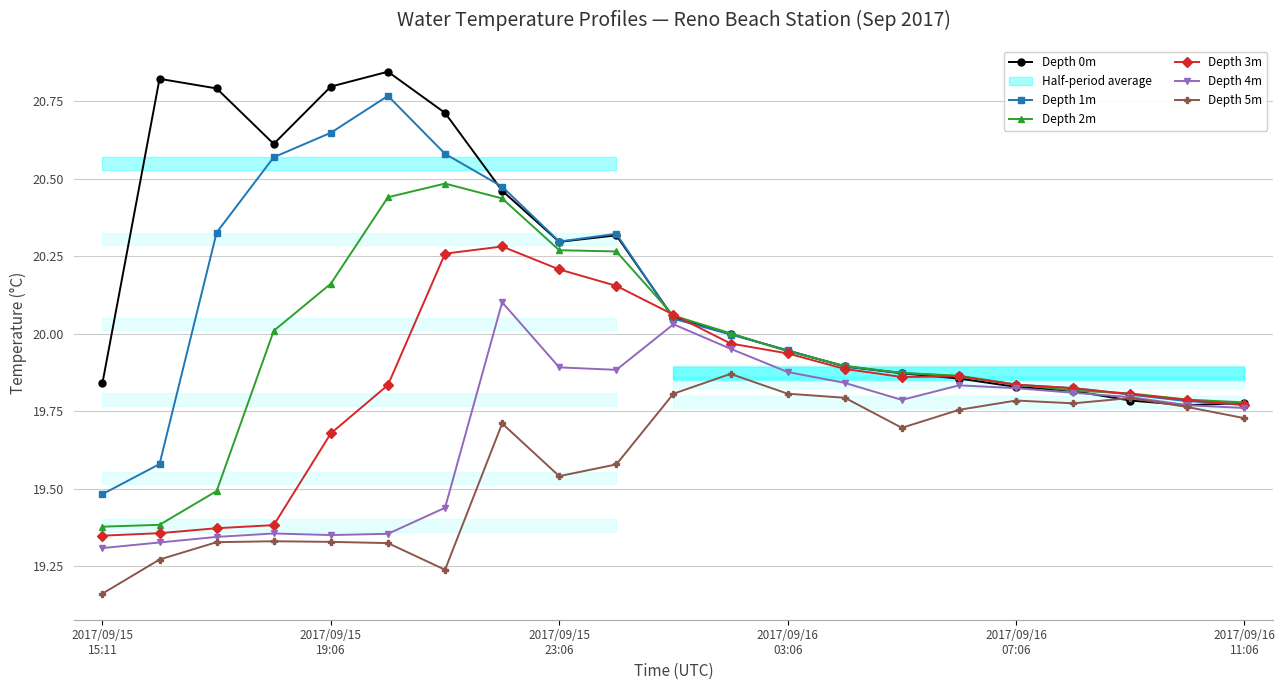

What value does the Depth 2m series have at 9?

20.3